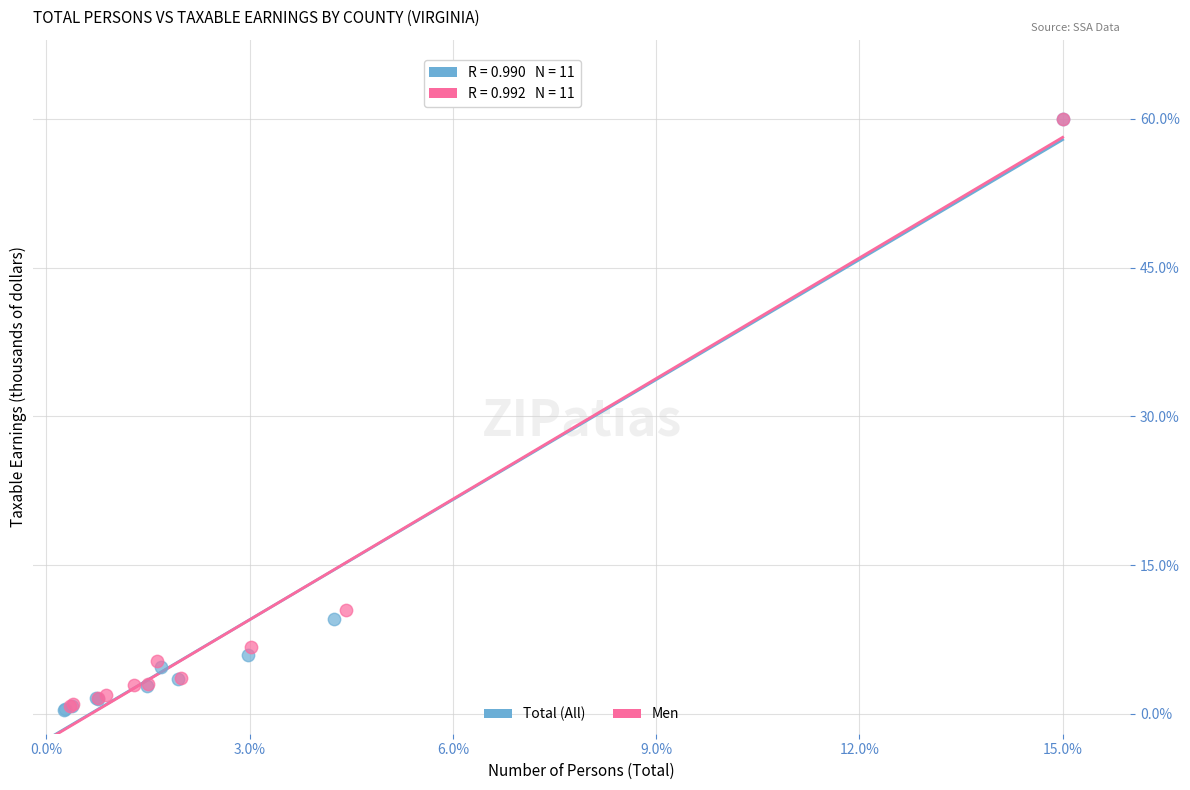

What are all the series names shown in the legend?

Total (All), Men